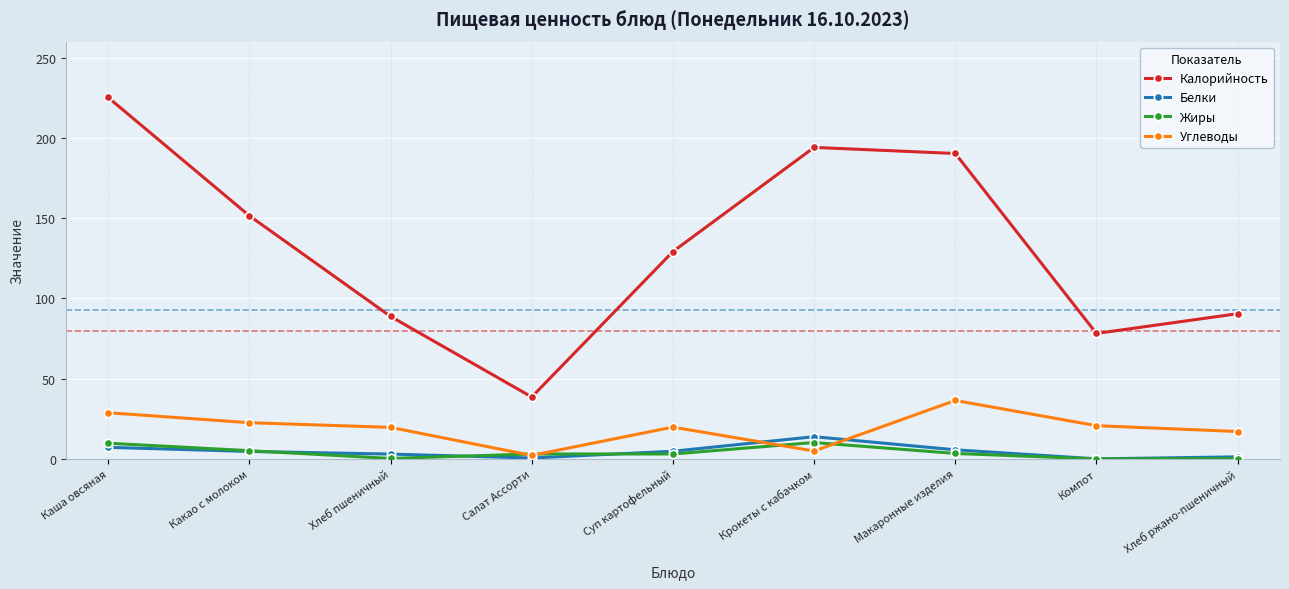

At how many categories does at least one series exceed 59?

8